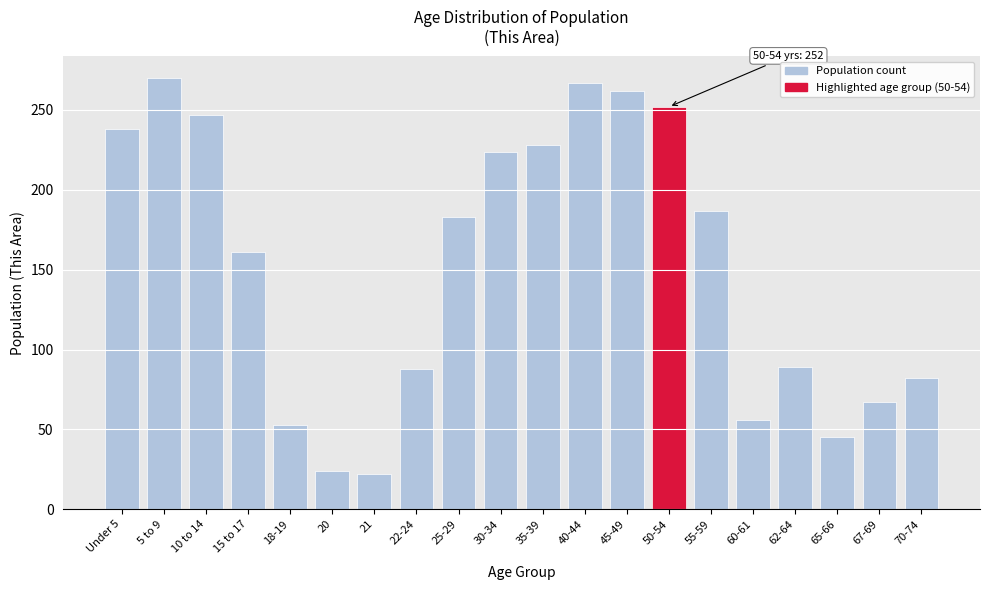

What is the difference between the maximum and minimum values?

248